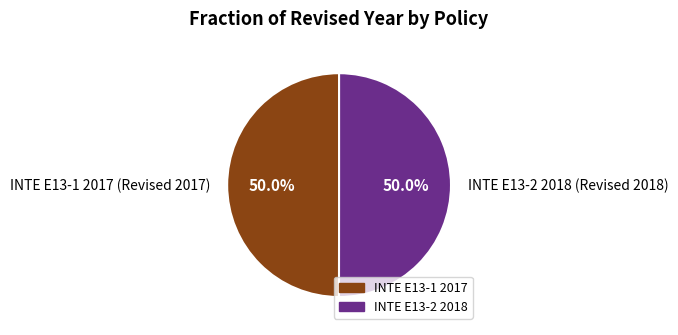

Approximately how many times larger is the value at INTE E13-2 2018 (Revised 2018) compared to INTE E13-1 2017 (Revised 2017)?

1.0